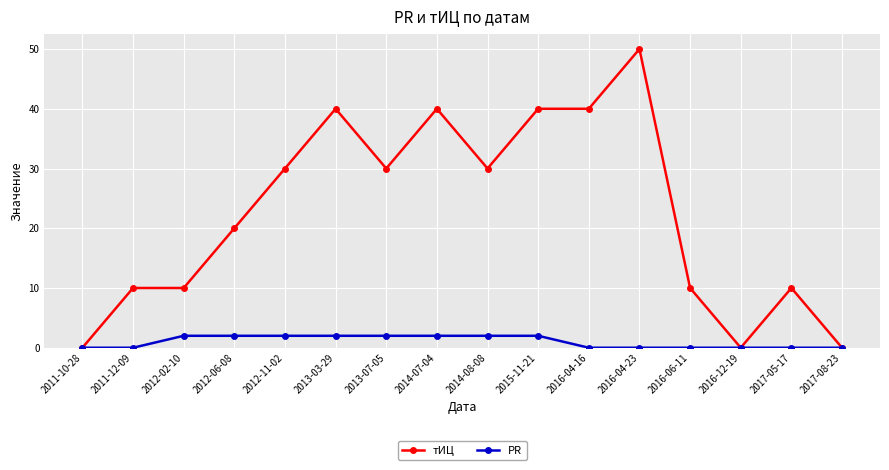

Reading right to left, extract all data points from this chart.

тИЦ: 0	10	0	10	50	40	40	30	40	30	40	30	20	10	10	0
PR: 0	0	0	0	0	0	2	2	2	2	2	2	2	2	0	0